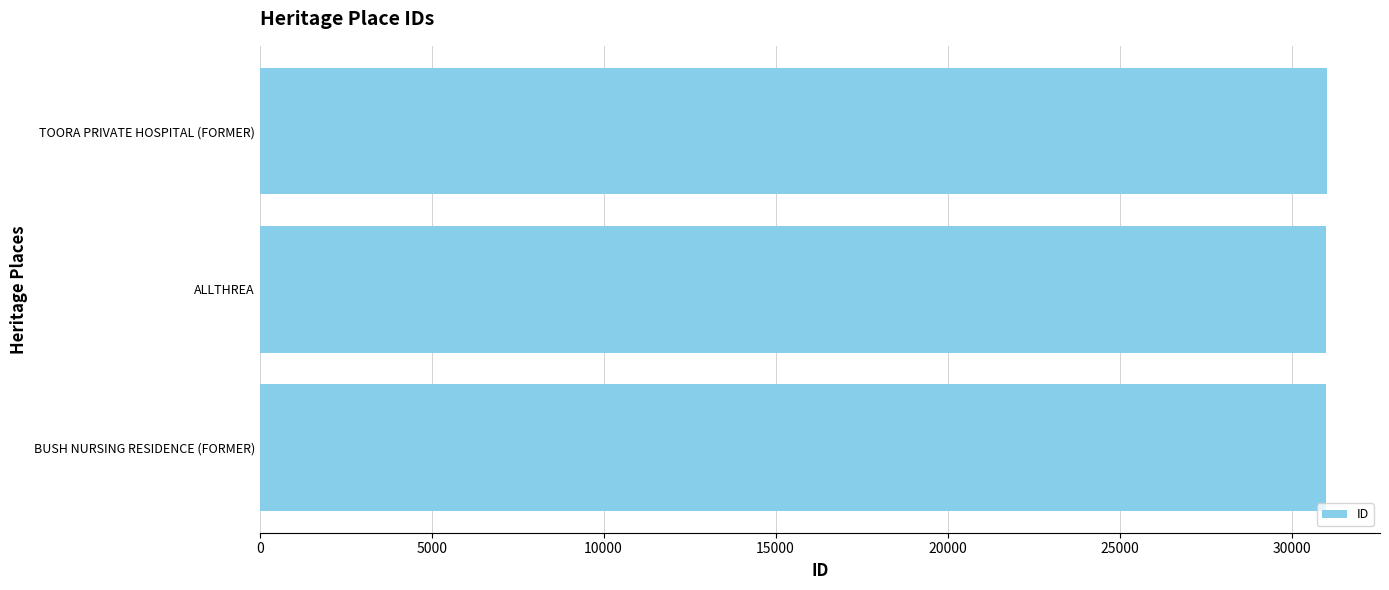

What is the greatest value displayed?

31021